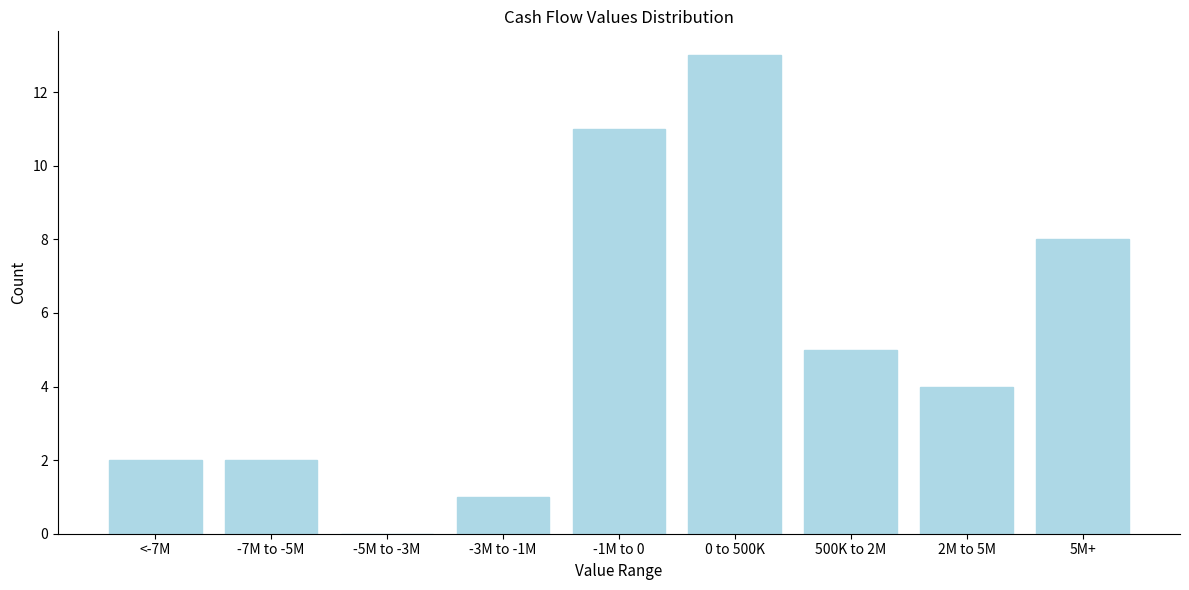

Reading left to right, list all the values displayed in this chart.

<-7M=2	-7M to -5M=2	-5M to -3M=0	-3M to -1M=1	-1M to 0=11	0 to 500K=13	500K to 2M=5	2M to 5M=4	5M+=8